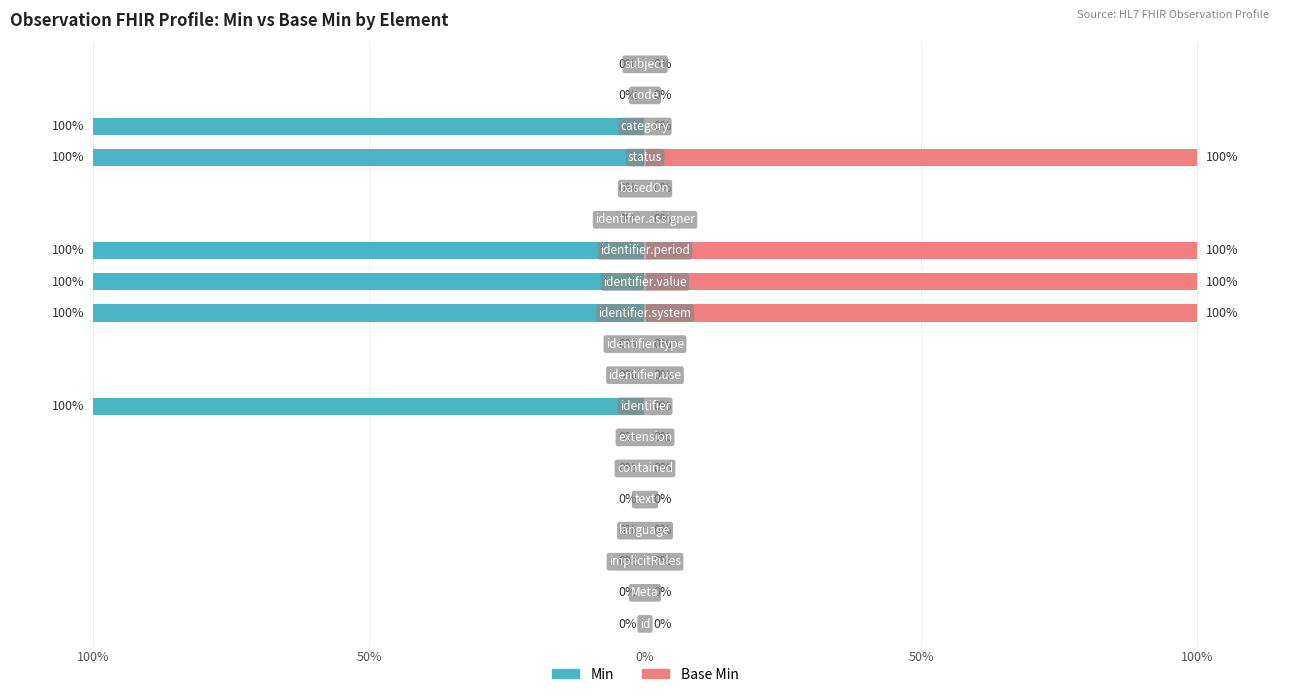

Rank the series by their maximum value, from highest to lowest.

Base Min, Min